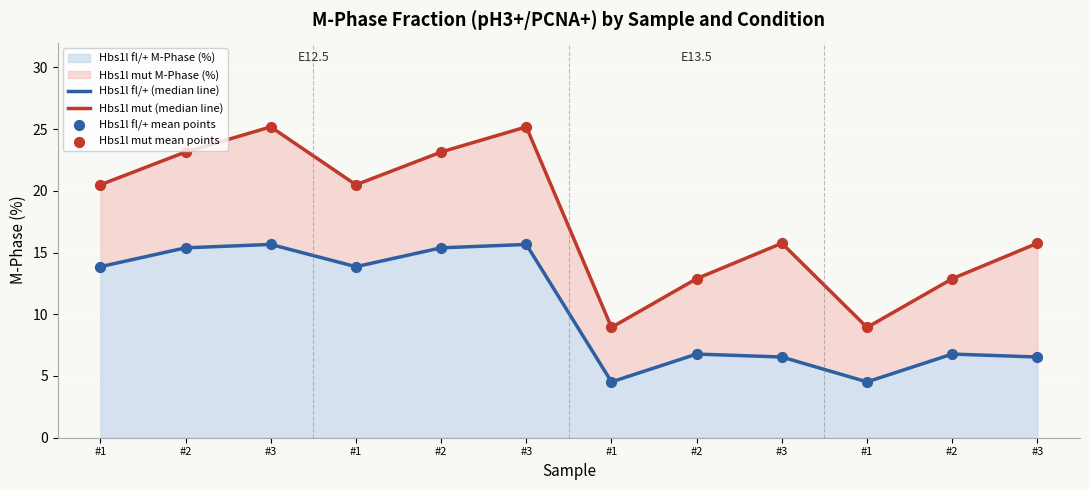

Which series contains the lowest Y value?

Hbs1l fl/+ M-Phase (%)